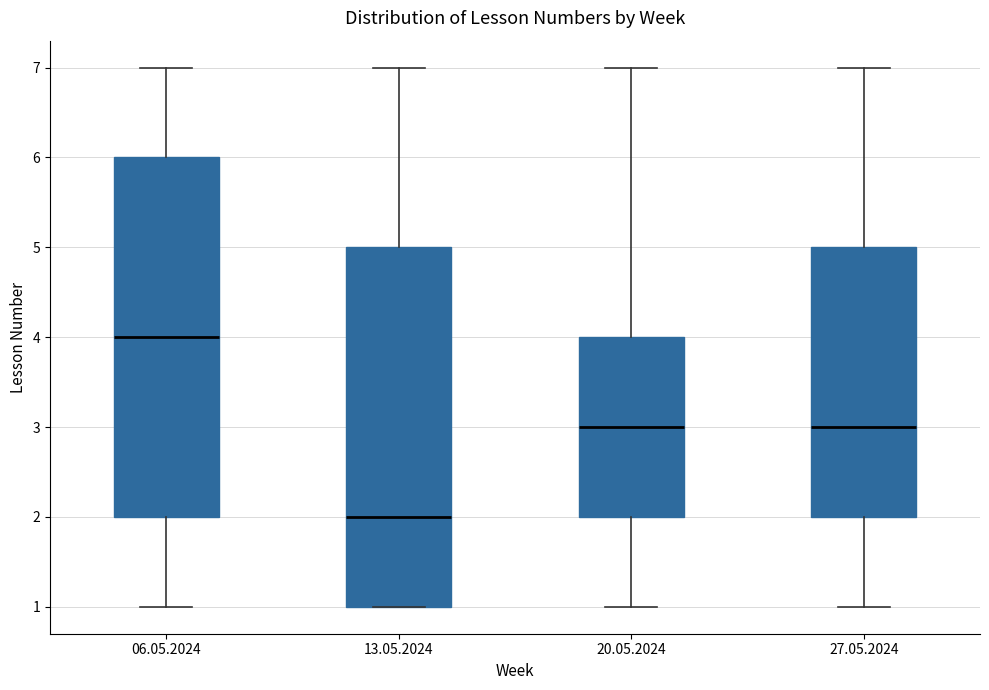

Where does the lower whisker of the box for 27.05.2024 end on the y-axis? The values are not printed on the chart, so give them approximately, as read against the axis.

1